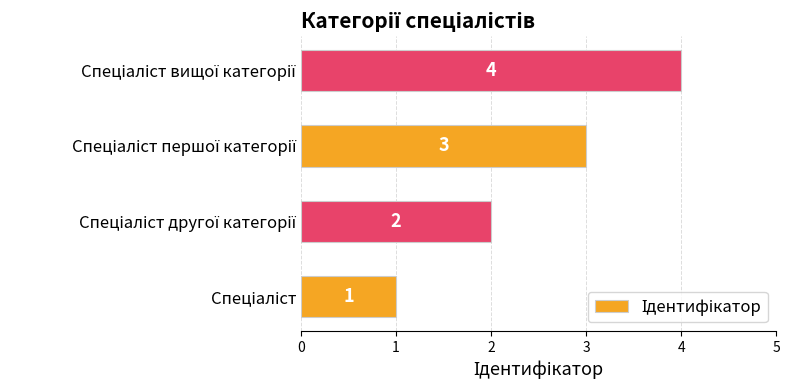

What is the maximum value shown in the chart?

4